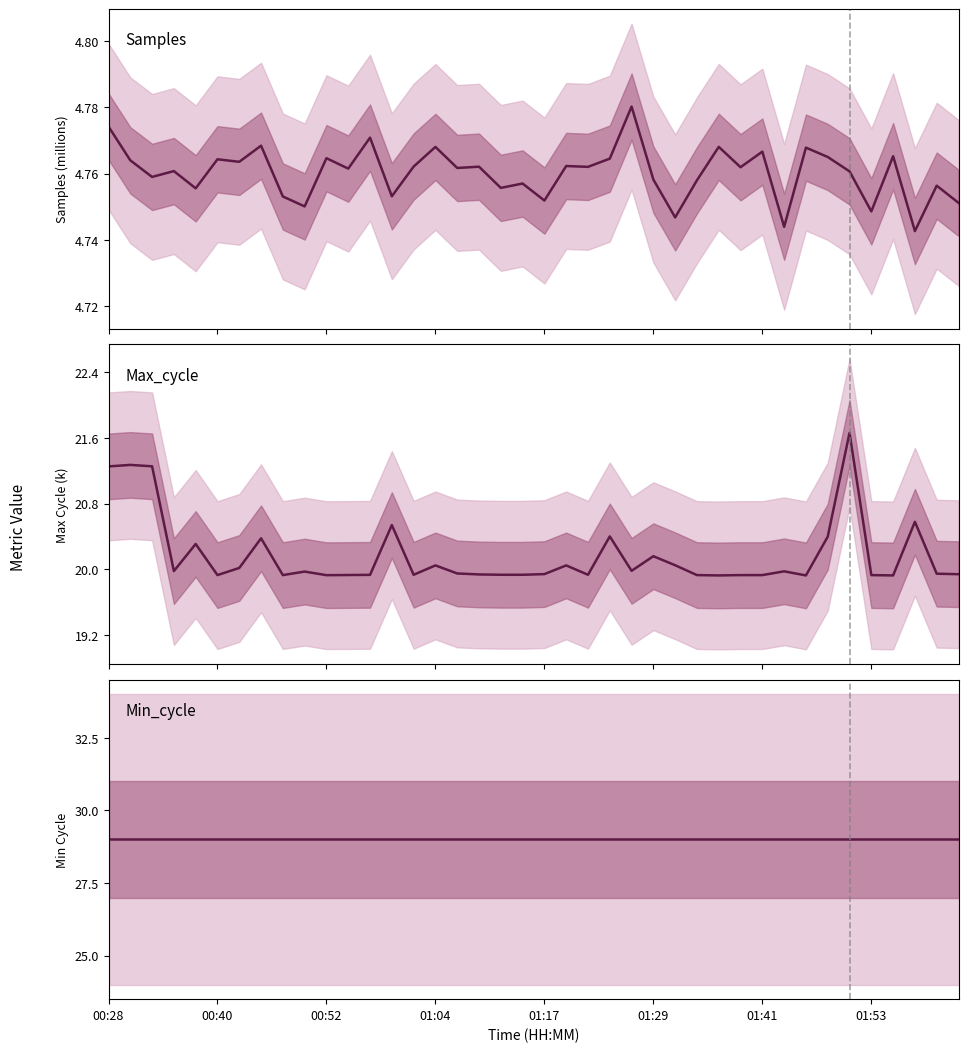

Between 01:04 and 20, which series saw the biggest shift?

Max_cycle